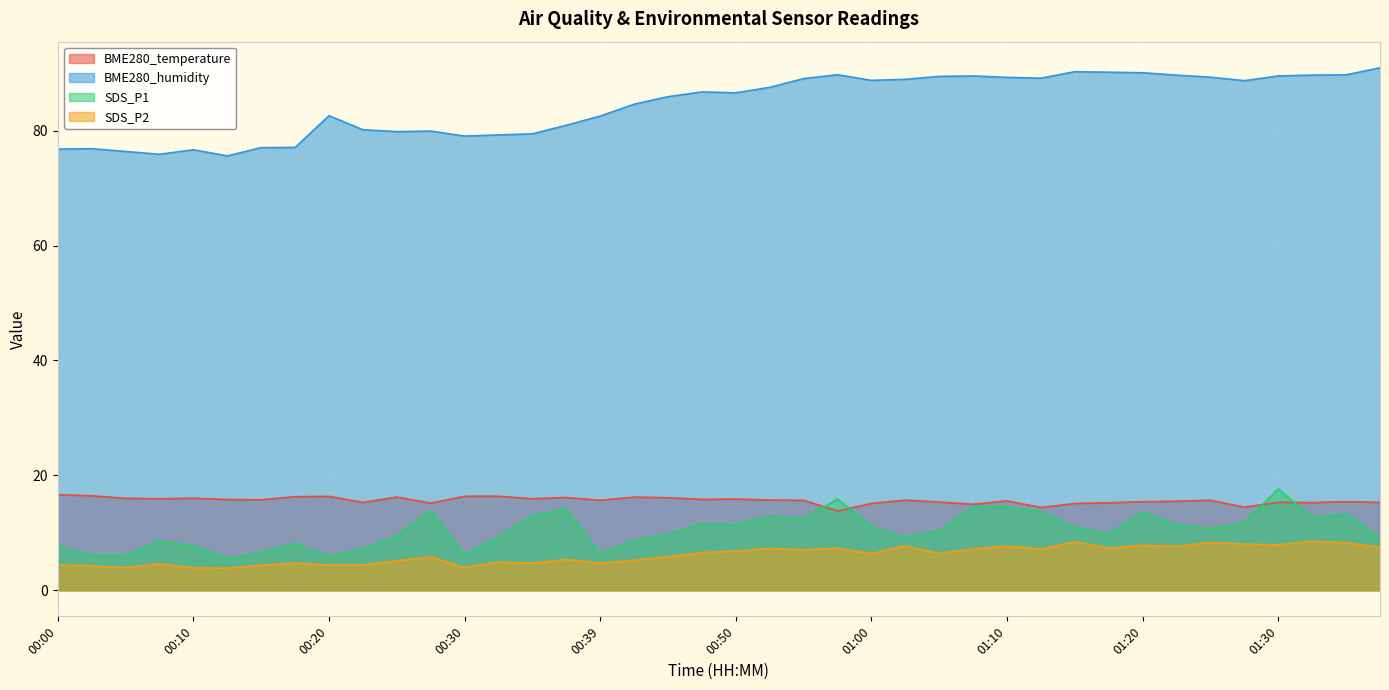

True or false: BME280_temperature and SDS_P2 intersect in this chart.

False